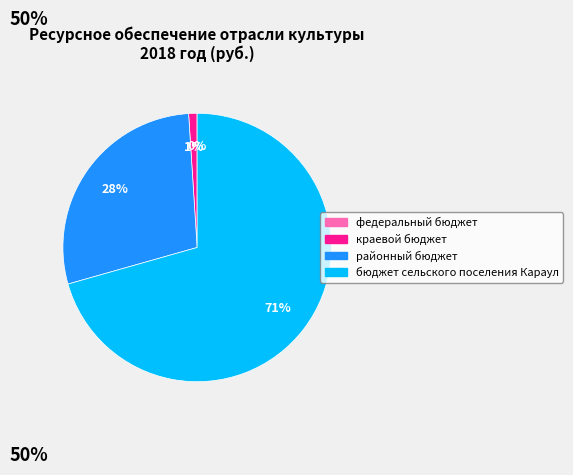

Is it true that районный бюджет is 28% of the pie?

True